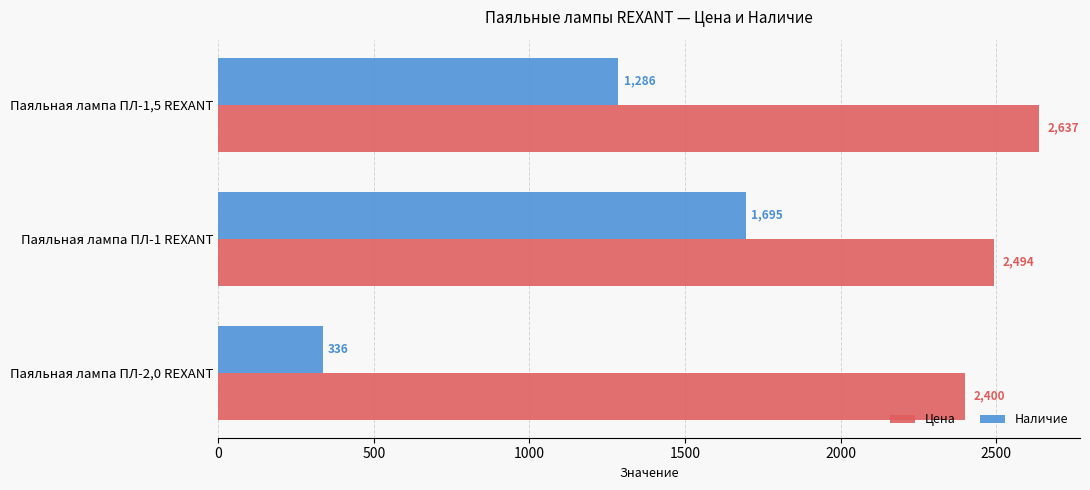

At how many categories does at least one series exceed 2570?

1